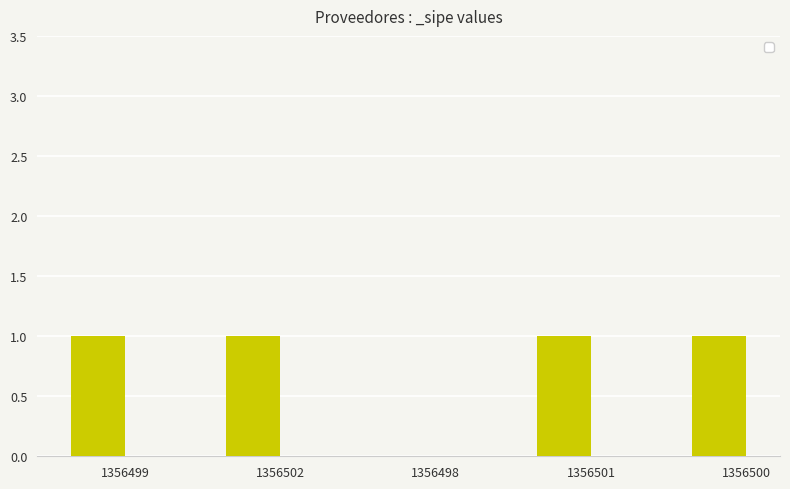

What is the sum of all values?

4